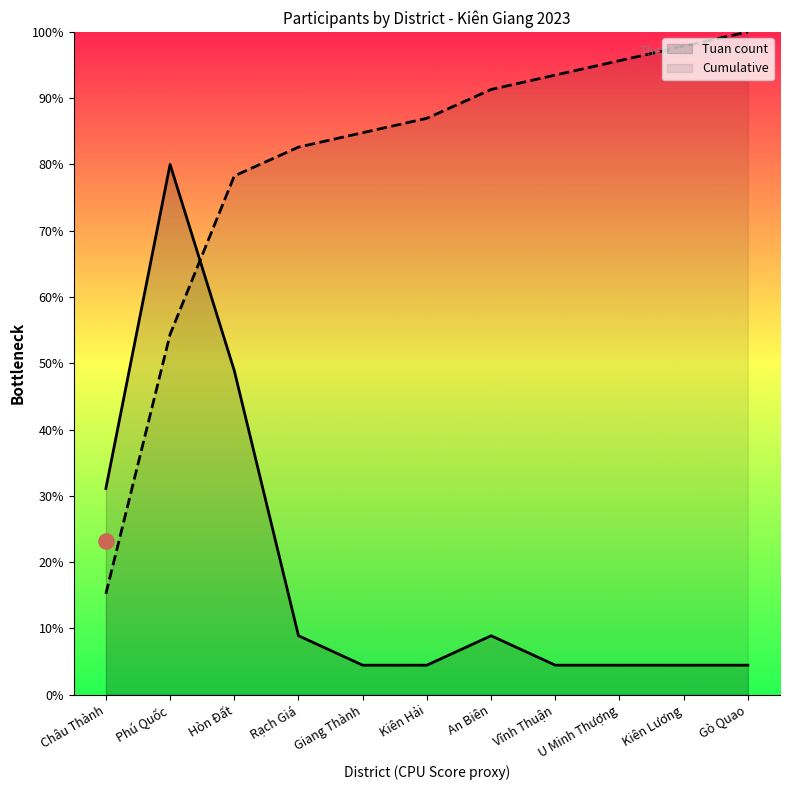

Which series reaches the maximum Y coordinate?

Cumulative